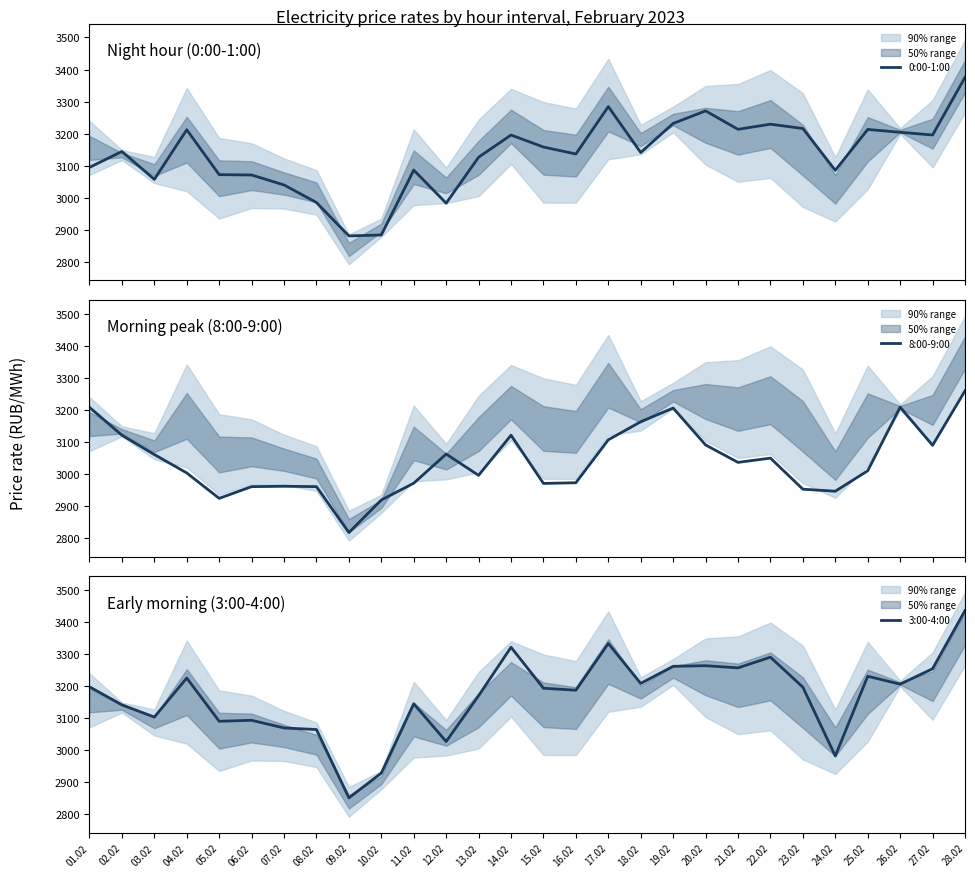

In 3:00-4:00, how many points are higher than both neighbors (excluding endpoints)?

8